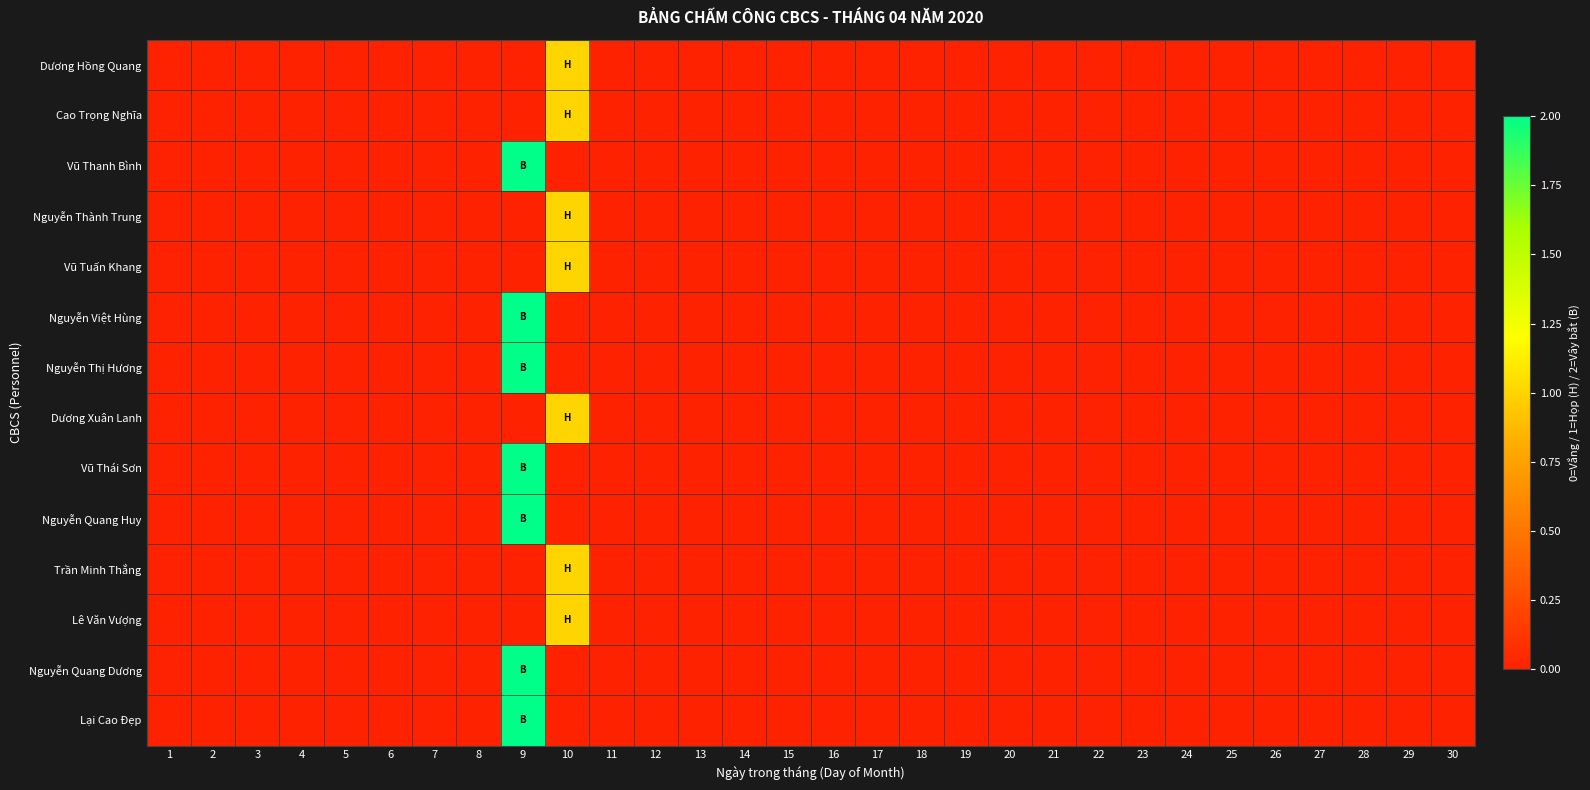

Reading left to right, what are all the values shown in this chart?

Dương Hồng Quang: 1=0	2=0	3=0	4=0	5=0	6=0	7=0	8=0	9=0	10=1	11=0	12=0	13=0	14=0	15=0	16=0	17=0	18=0	19=0	20=0	21=0	22=0	23=0	24=0	25=0	26=0	27=0	28=0	29=0	30=0
Cao Trọng Nghĩa: 1=0	2=0	3=0	4=0	5=0	6=0	7=0	8=0	9=0	10=1	11=0	12=0	13=0	14=0	15=0	16=0	17=0	18=0	19=0	20=0	21=0	22=0	23=0	24=0	25=0	26=0	27=0	28=0	29=0	30=0
Vũ Thanh Bình: 1=0	2=0	3=0	4=0	5=0	6=0	7=0	8=0	9=2	10=0	11=0	12=0	13=0	14=0	15=0	16=0	17=0	18=0	19=0	20=0	21=0	22=0	23=0	24=0	25=0	26=0	27=0	28=0	29=0	30=0
Nguyễn Thành Trung: 1=0	2=0	3=0	4=0	5=0	6=0	7=0	8=0	9=0	10=1	11=0	12=0	13=0	14=0	15=0	16=0	17=0	18=0	19=0	20=0	21=0	22=0	23=0	24=0	25=0	26=0	27=0	28=0	29=0	30=0
Vũ Tuấn Khang: 1=0	2=0	3=0	4=0	5=0	6=0	7=0	8=0	9=0	10=1	11=0	12=0	13=0	14=0	15=0	16=0	17=0	18=0	19=0	20=0	21=0	22=0	23=0	24=0	25=0	26=0	27=0	28=0	29=0	30=0
Nguyễn Việt Hùng: 1=0	2=0	3=0	4=0	5=0	6=0	7=0	8=0	9=2	10=0	11=0	12=0	13=0	14=0	15=0	16=0	17=0	18=0	19=0	20=0	21=0	22=0	23=0	24=0	25=0	26=0	27=0	28=0	29=0	30=0
Nguyễn Thị Hương: 1=0	2=0	3=0	4=0	5=0	6=0	7=0	8=0	9=2	10=0	11=0	12=0	13=0	14=0	15=0	16=0	17=0	18=0	19=0	20=0	21=0	22=0	23=0	24=0	25=0	26=0	27=0	28=0	29=0	30=0
Dương Xuân Lanh: 1=0	2=0	3=0	4=0	5=0	6=0	7=0	8=0	9=0	10=1	11=0	12=0	13=0	14=0	15=0	16=0	17=0	18=0	19=0	20=0	21=0	22=0	23=0	24=0	25=0	26=0	27=0	28=0	29=0	30=0
Vũ Thái Sơn: 1=0	2=0	3=0	4=0	5=0	6=0	7=0	8=0	9=2	10=0	11=0	12=0	13=0	14=0	15=0	16=0	17=0	18=0	19=0	20=0	21=0	22=0	23=0	24=0	25=0	26=0	27=0	28=0	29=0	30=0
Nguyễn Quang Huy: 1=0	2=0	3=0	4=0	5=0	6=0	7=0	8=0	9=2	10=0	11=0	12=0	13=0	14=0	15=0	16=0	17=0	18=0	19=0	20=0	21=0	22=0	23=0	24=0	25=0	26=0	27=0	28=0	29=0	30=0
Trần Minh Thắng: 1=0	2=0	3=0	4=0	5=0	6=0	7=0	8=0	9=0	10=1	11=0	12=0	13=0	14=0	15=0	16=0	17=0	18=0	19=0	20=0	21=0	22=0	23=0	24=0	25=0	26=0	27=0	28=0	29=0	30=0
Lê Văn Vượng: 1=0	2=0	3=0	4=0	5=0	6=0	7=0	8=0	9=0	10=1	11=0	12=0	13=0	14=0	15=0	16=0	17=0	18=0	19=0	20=0	21=0	22=0	23=0	24=0	25=0	26=0	27=0	28=0	29=0	30=0
Nguyễn Quang Dương: 1=0	2=0	3=0	4=0	5=0	6=0	7=0	8=0	9=2	10=0	11=0	12=0	13=0	14=0	15=0	16=0	17=0	18=0	19=0	20=0	21=0	22=0	23=0	24=0	25=0	26=0	27=0	28=0	29=0	30=0
Lại Cao Đẹp: 1=0	2=0	3=0	4=0	5=0	6=0	7=0	8=0	9=2	10=0	11=0	12=0	13=0	14=0	15=0	16=0	17=0	18=0	19=0	20=0	21=0	22=0	23=0	24=0	25=0	26=0	27=0	28=0	29=0	30=0